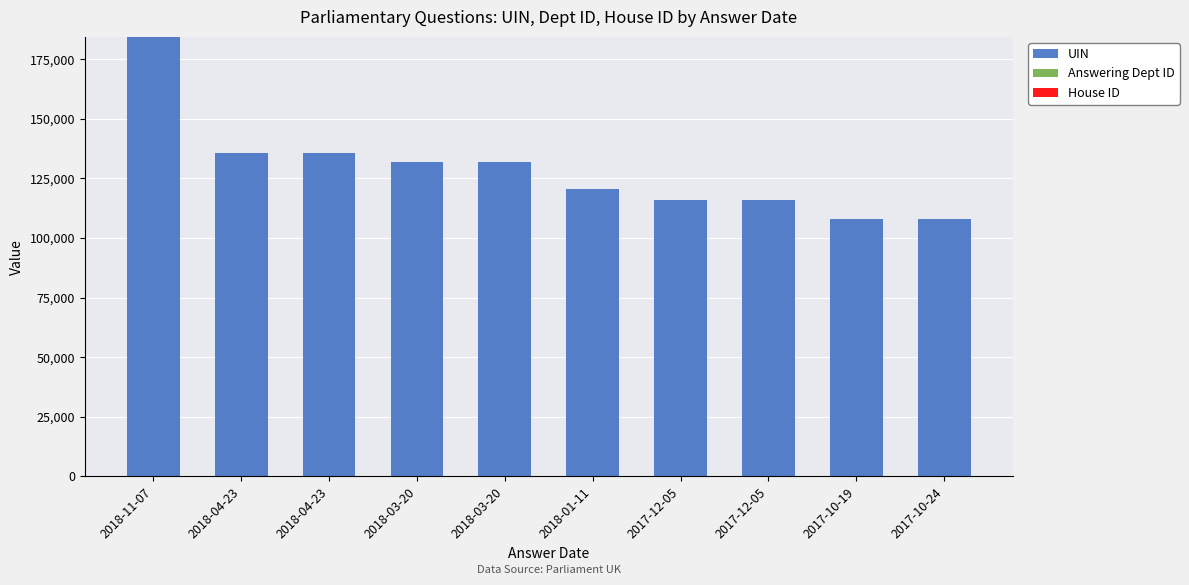

What value does the UIN series have at 2017-12-05, to the nearest 100?

115900